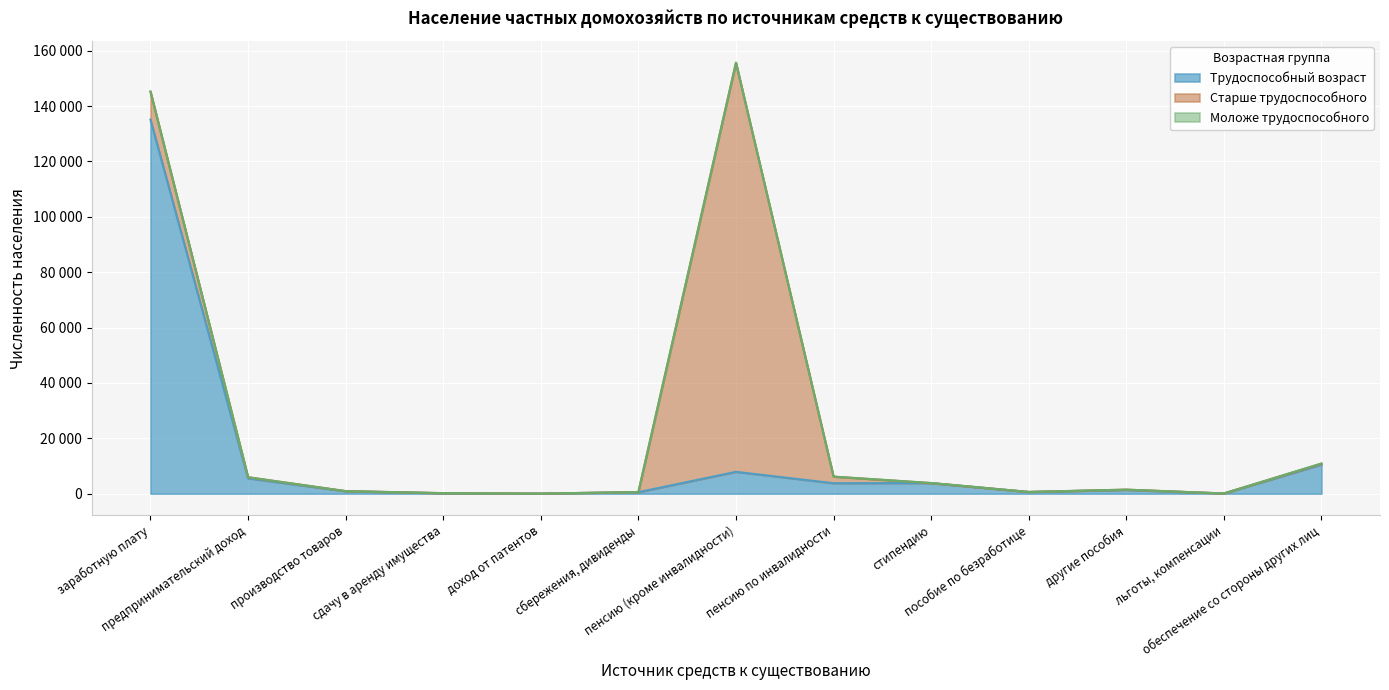

What position from the right is льготы, компенсации?

2